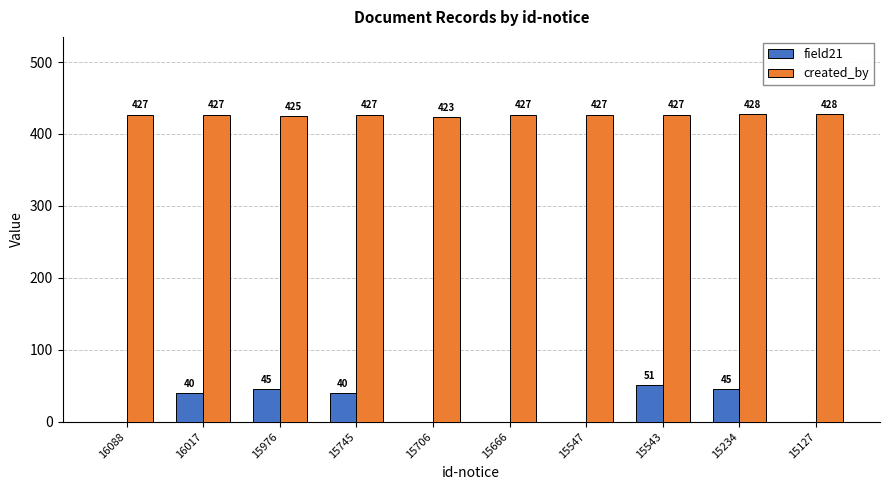

What is the spread (max minus min) of values at 16017?

387